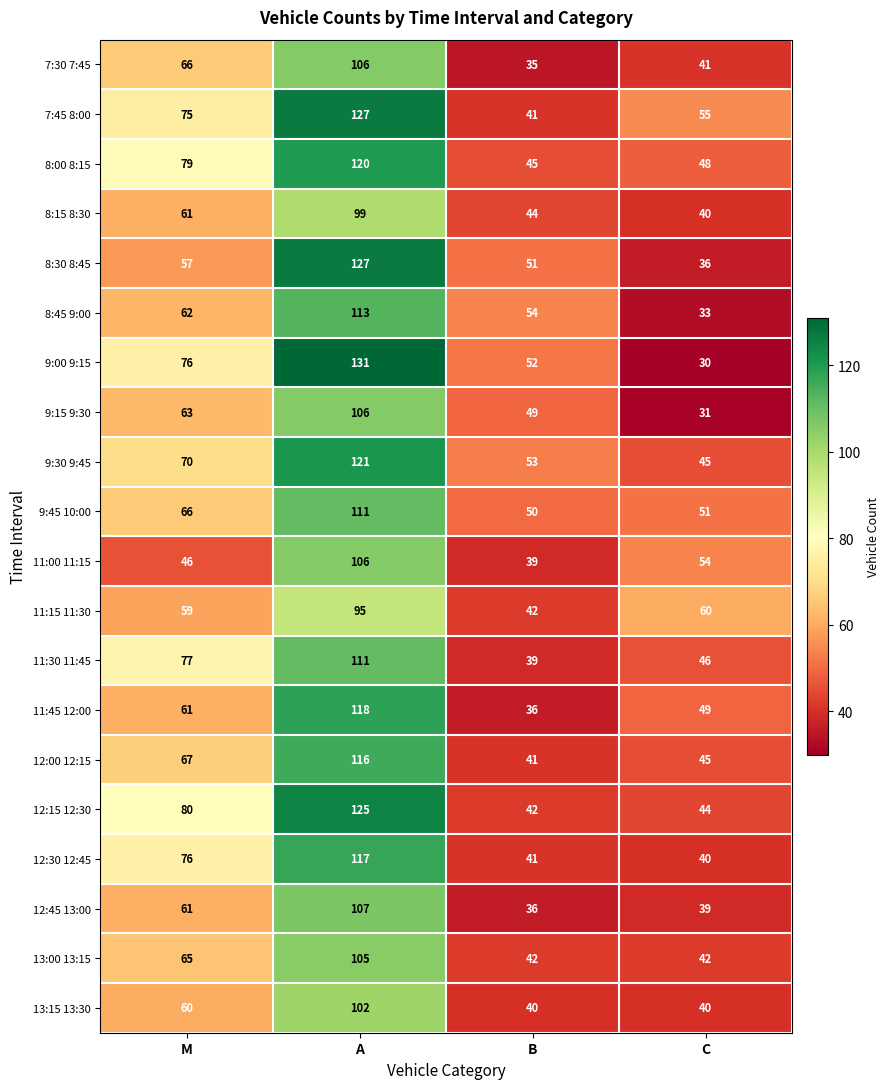

List the labels in order of 11:30 11:45 value, largest first.

A, M, C, B